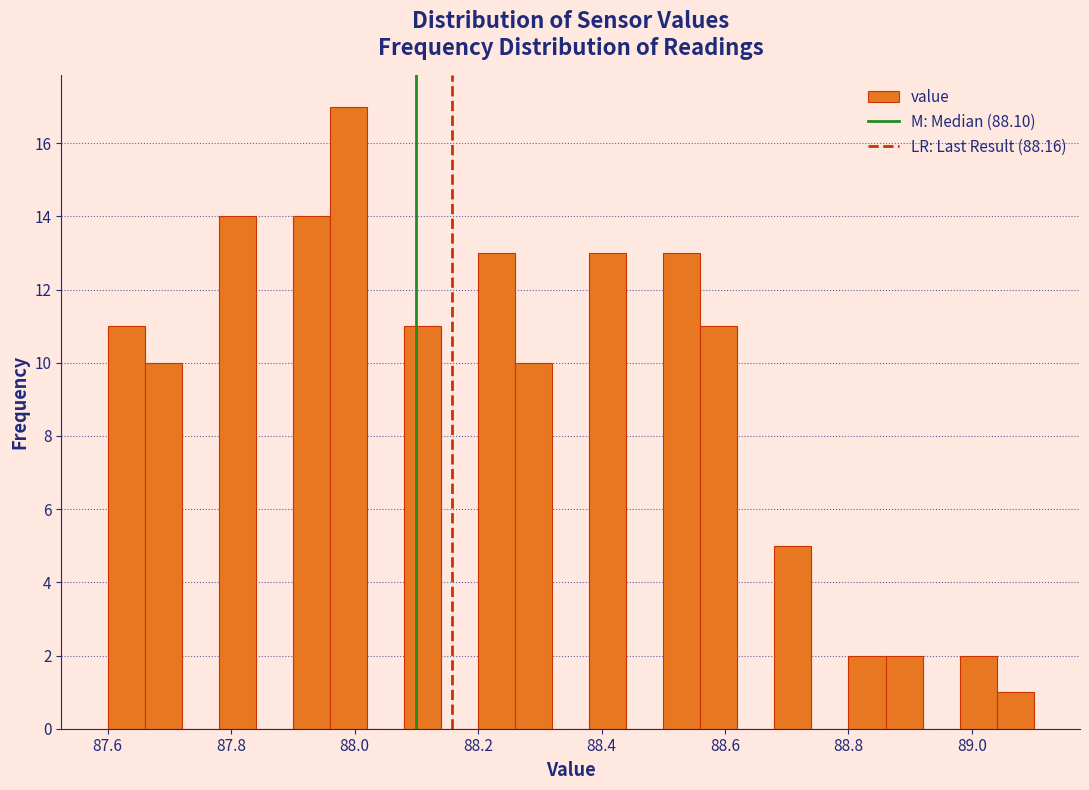

Read against the x-axis, roughly where is the centre of the tallest bar?

88.00